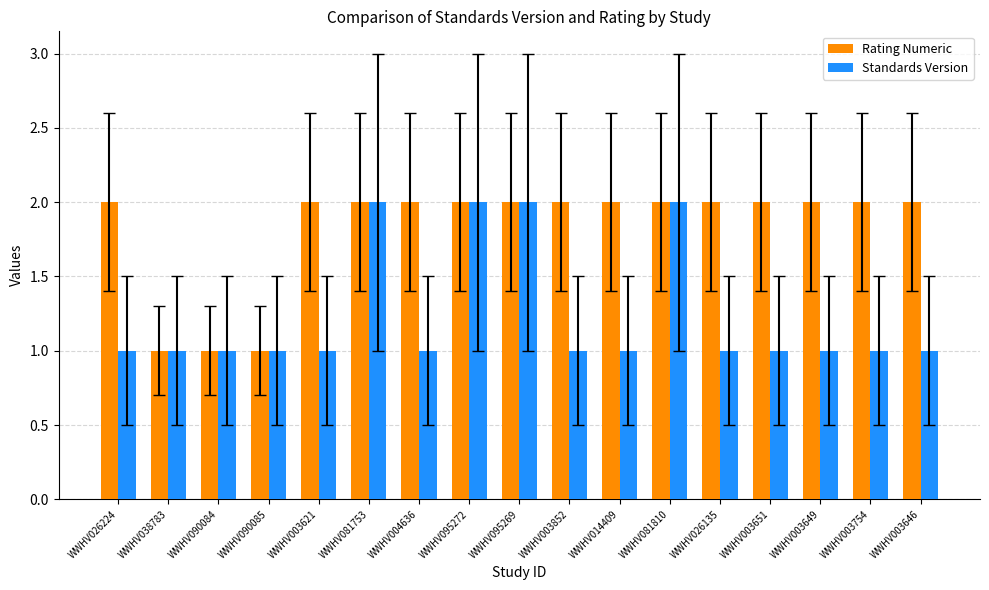

Reading left to right, list all the values displayed in this chart.

Rating Numeric: WWHV026224=2	WWHV038783=1	WWHV090084=1	WWHV090085=1	WWHV003621=2	WWHV081753=2	WWHV004636=2	WWHV095272=2	WWHV095269=2	WWHV003852=2	WWHV014409=2	WWHV081810=2	WWHV026135=2	WWHV003651=2	WWHV003649=2	WWHV003754=2	WWHV003646=2
Standards Version: WWHV026224=1	WWHV038783=1	WWHV090084=1	WWHV090085=1	WWHV003621=1	WWHV081753=2	WWHV004636=1	WWHV095272=2	WWHV095269=2	WWHV003852=1	WWHV014409=1	WWHV081810=2	WWHV026135=1	WWHV003651=1	WWHV003649=1	WWHV003754=1	WWHV003646=1